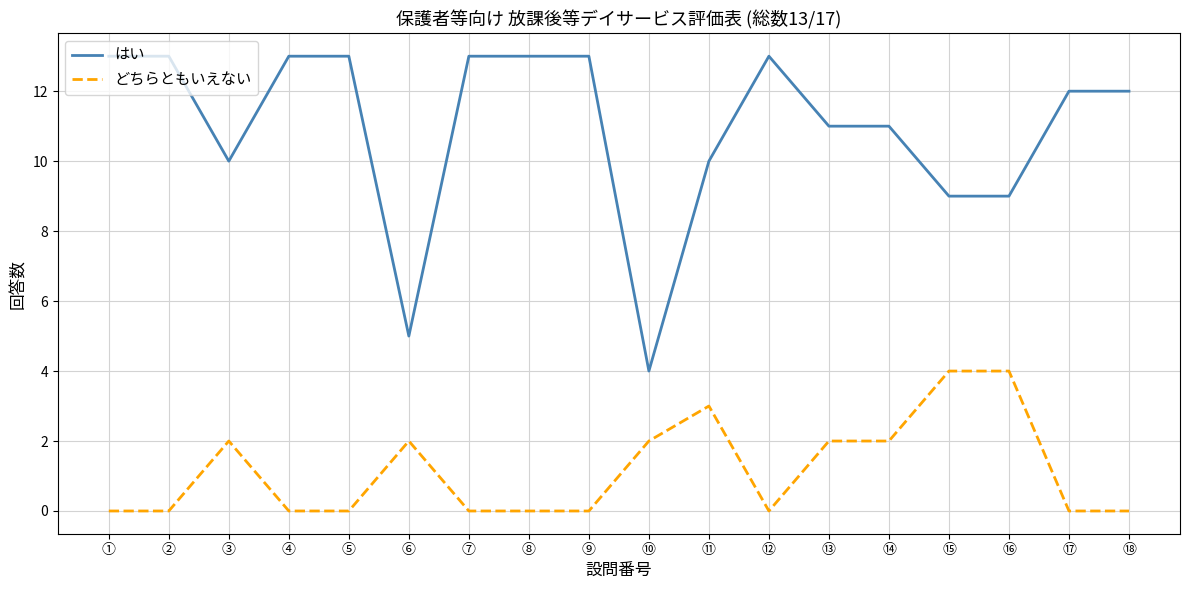

True or false: はい and どちらともいえない cross at least once.

False